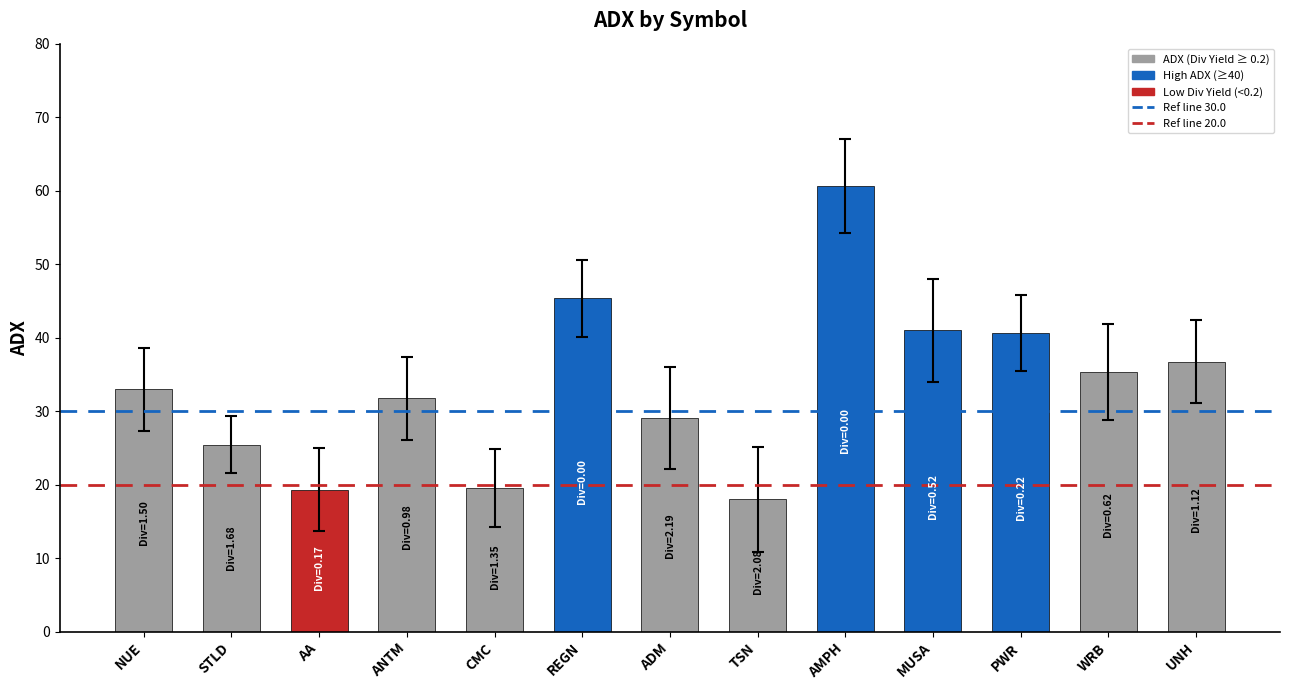

Approximately how many times larger is the value at MUSA compared to ANTM?

1.3